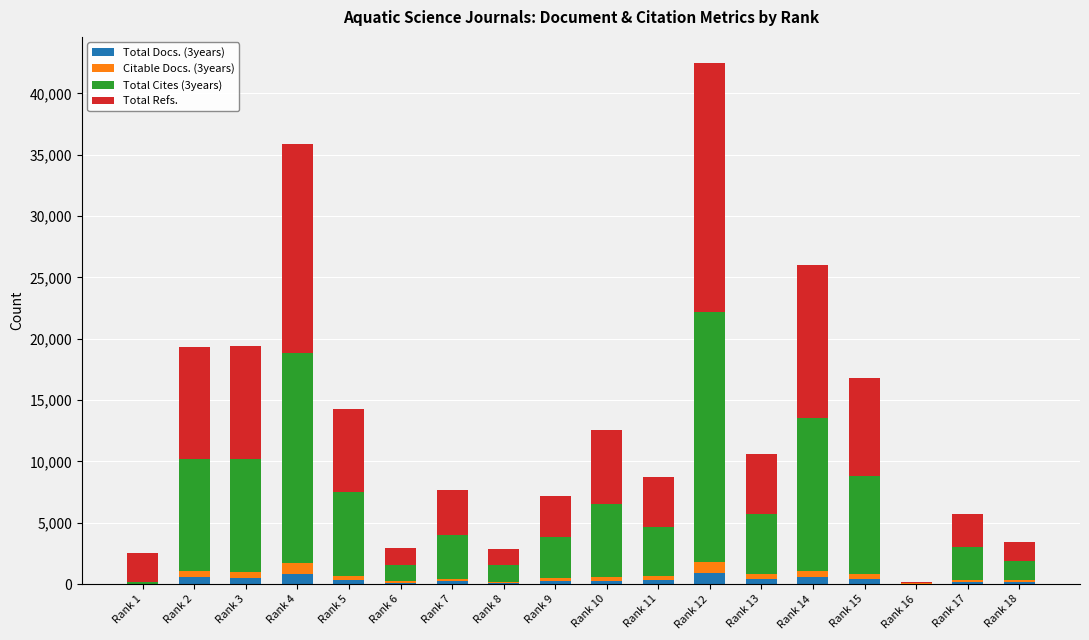

At which category is the sum across all series the highest?

Rank 12